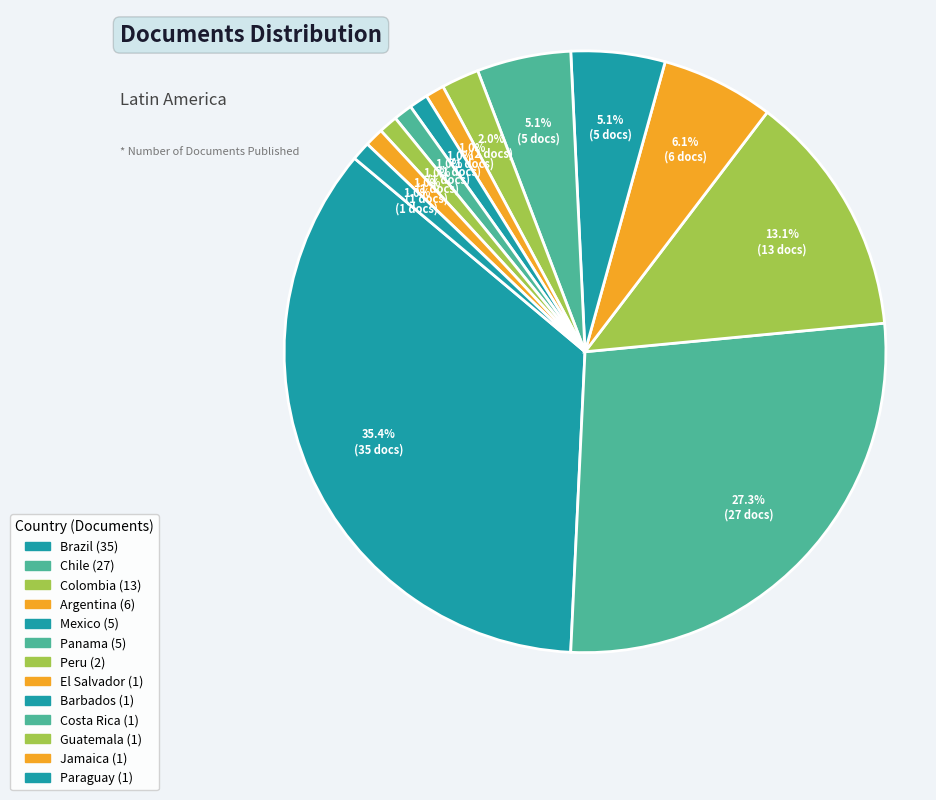

Count the number of slices in the pie.

13